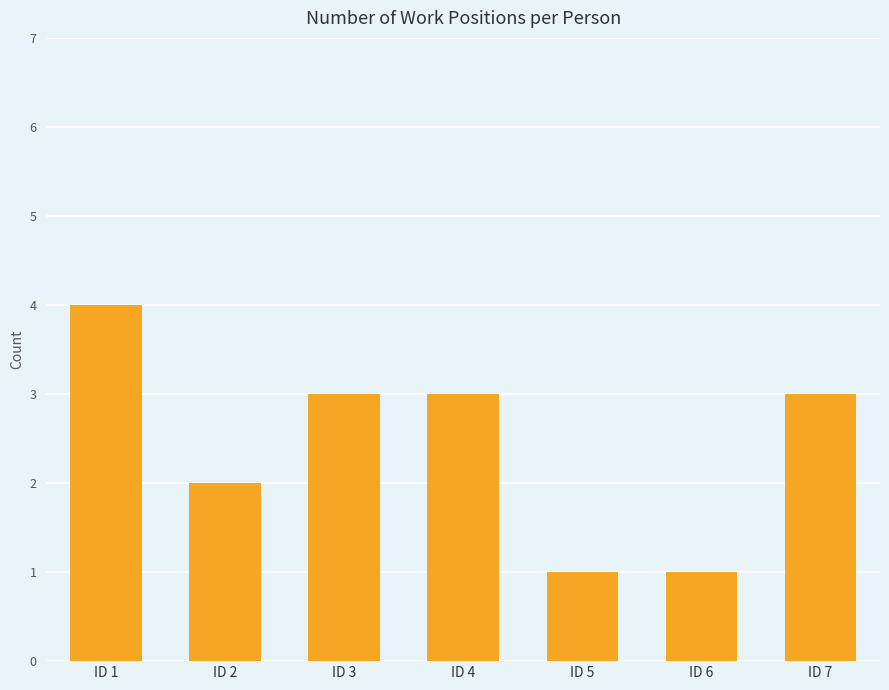

Between ID 6 and ID 7, which is larger?

ID 7